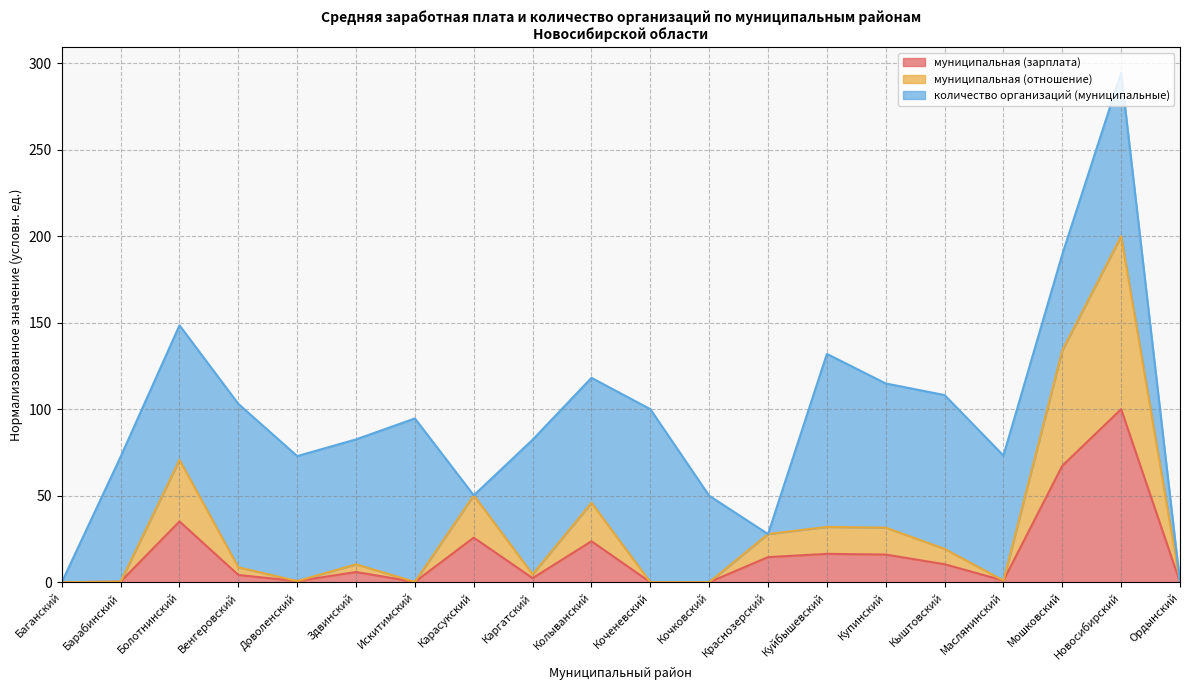

The муниципальная (зарплата) series shows 41.3 at Колыванский. True or false?

False